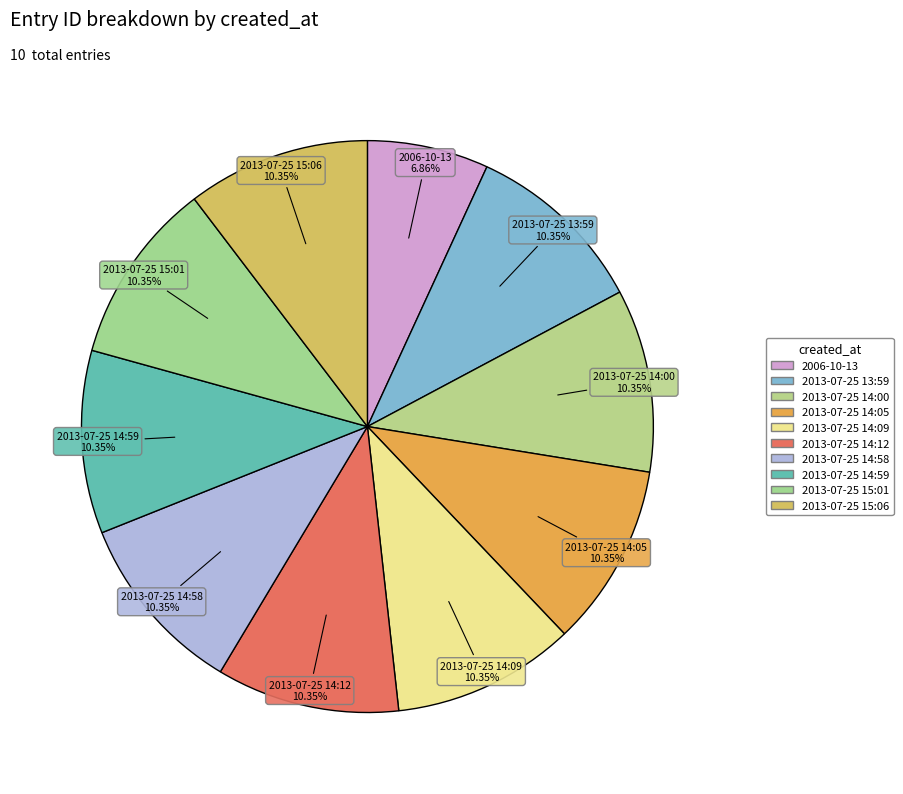

How many segments does this pie chart have?

10